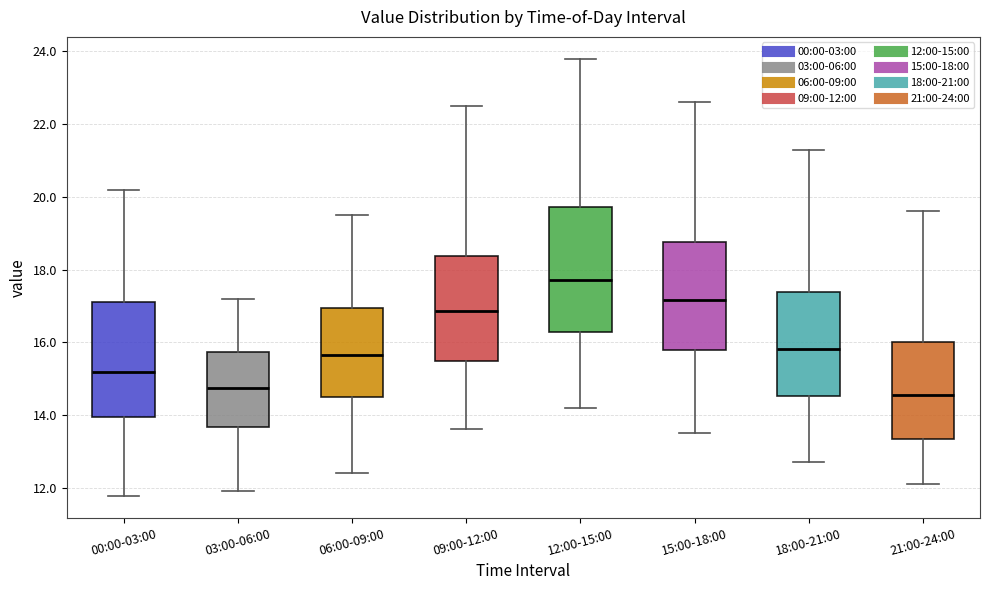

Where is the upper edge of the box for 12:00-15:00 on the y-axis? The values are not printed on the chart, so give them approximately, as read against the axis.

19.8